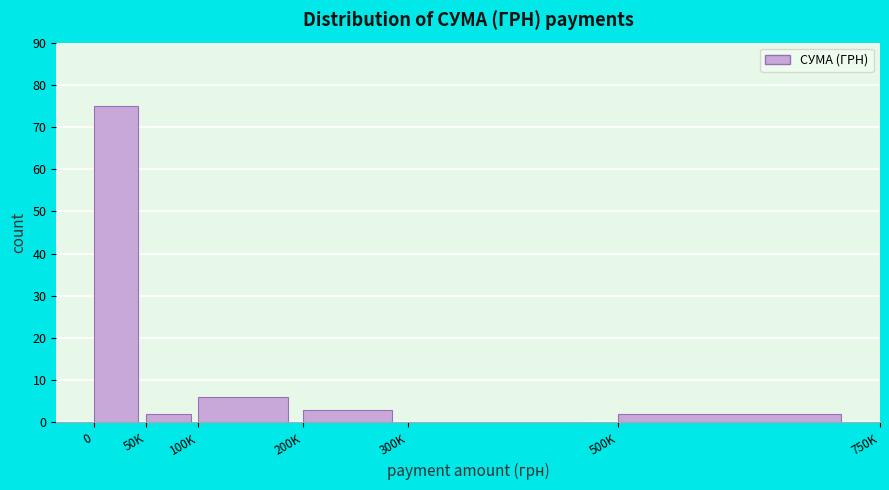

Reading left to right, extract all data points from this chart.

0=75	50K=2	100K=6	200K=3	300K=0	500K=2